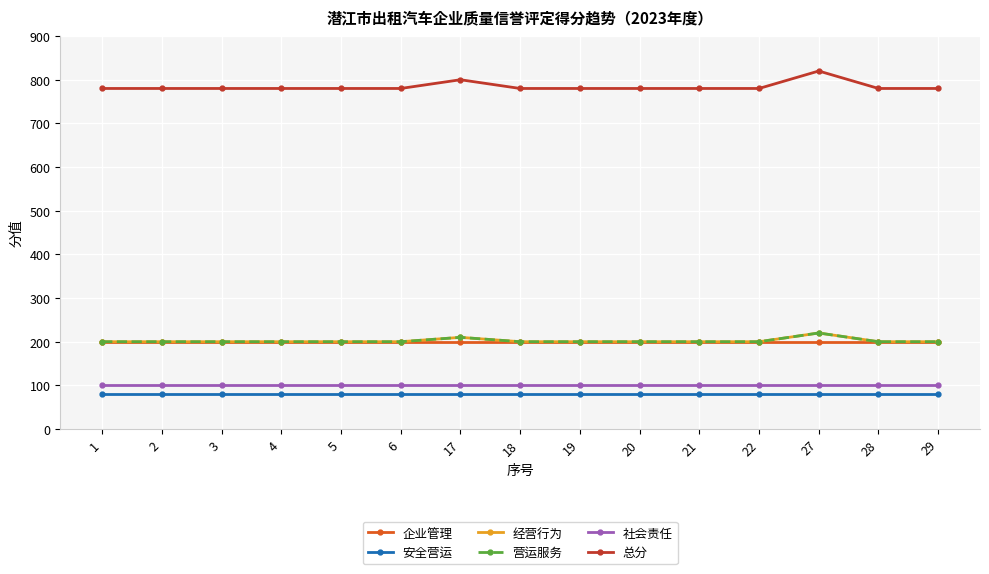

Does the chart have visible grid lines?

Yes